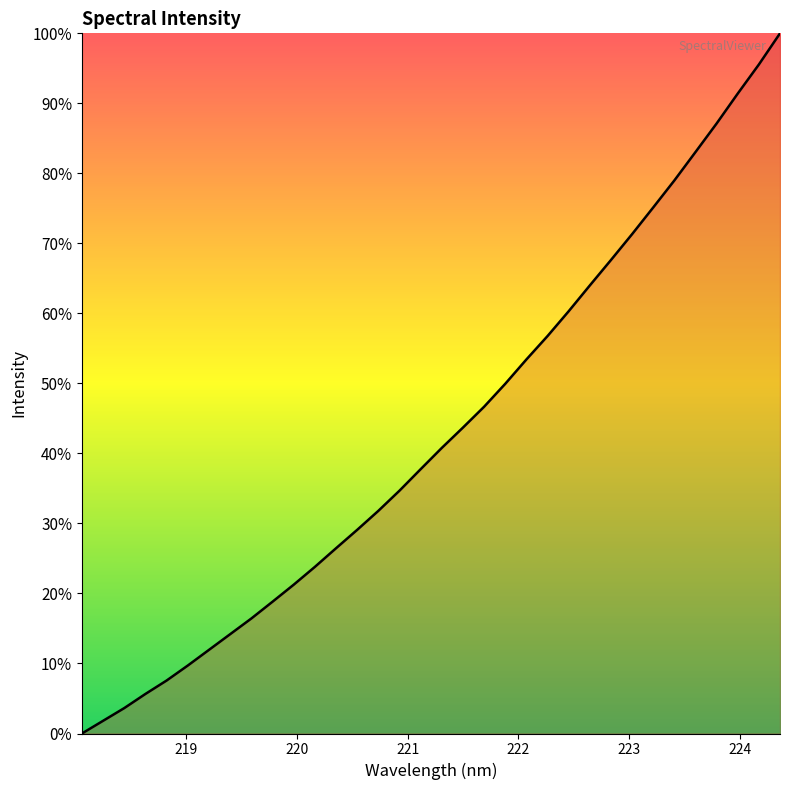

What is the greatest value displayed?

100.0